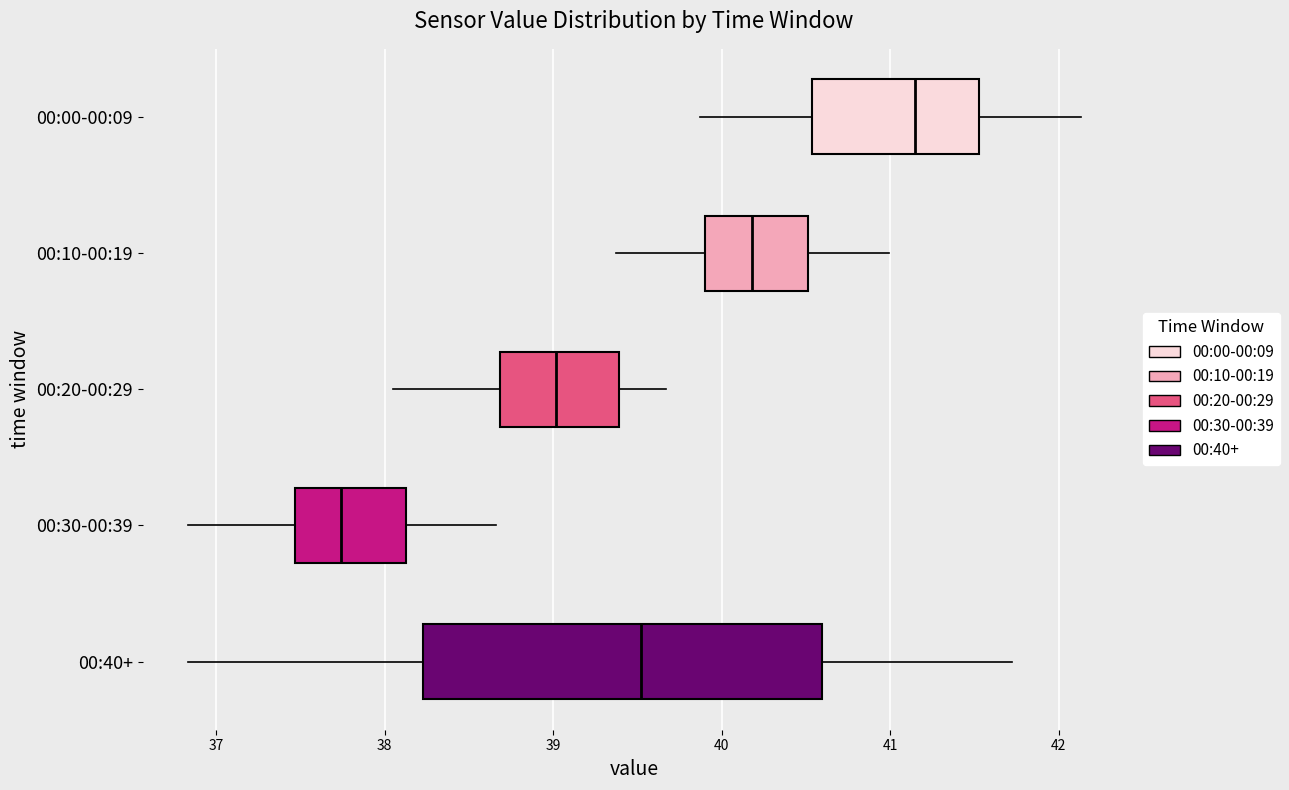

Reading bottom to top, transcribe this box plot: for each box, give where its median line is, the range the box spans, and where its two whiskers end, as read against the x-axis. The values are not printed on the chart, so give them approximately, as read against the axis.

00:40+: median 39.5, box 38.2 to 40.6, whiskers 36.8 to 41.7
00:30-00:39: median 37.7, box 37.5 to 38.1, whiskers 36.8 to 38.7
00:20-00:29: median 39.0, box 38.7 to 39.4, whiskers 38.1 to 39.7
00:10-00:19: median 40.2, box 39.9 to 40.5, whiskers 39.4 to 41.0
00:00-00:09: median 41.1, box 40.5 to 41.5, whiskers 39.9 to 42.1